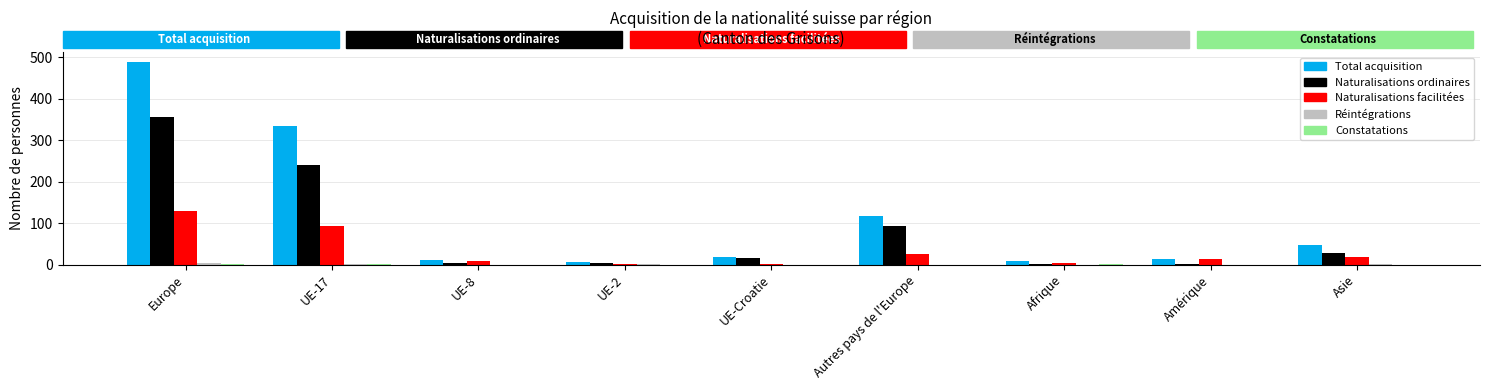

Does the chart contain stacked bars?

No